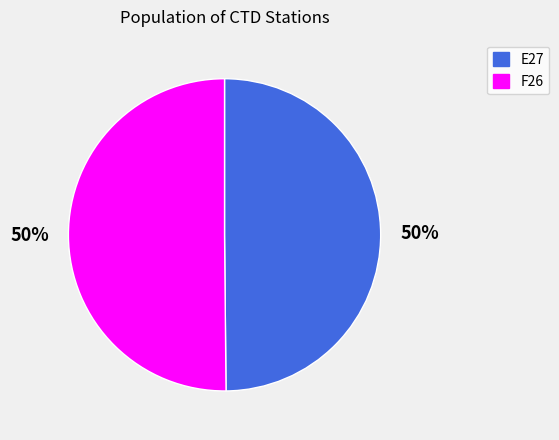

Is the sum of E27 and F26 greater than half?

Yes